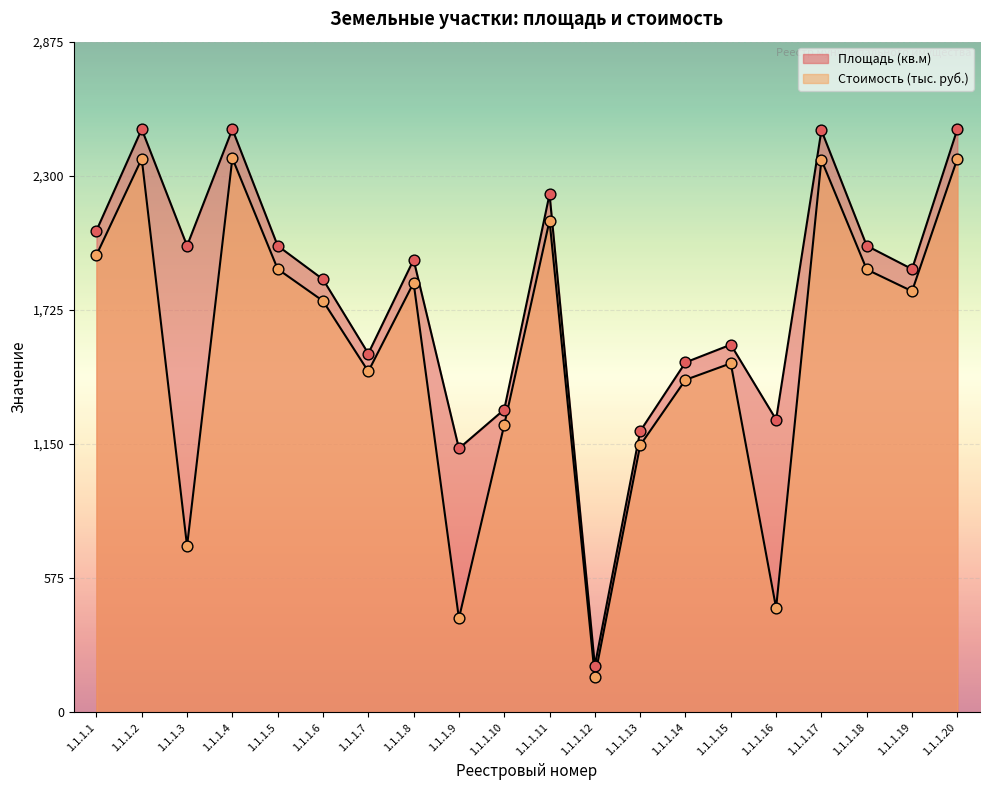

Is the value of Стоимость (тыс. руб.) at 1.1.1.8 greater than the value of Площадь (кв.м) at 1.1.1.11?

No